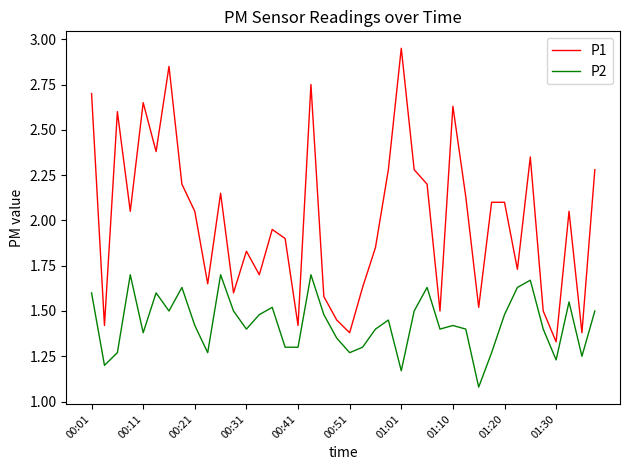

True or false: P2 and P1 cross at least once.

False